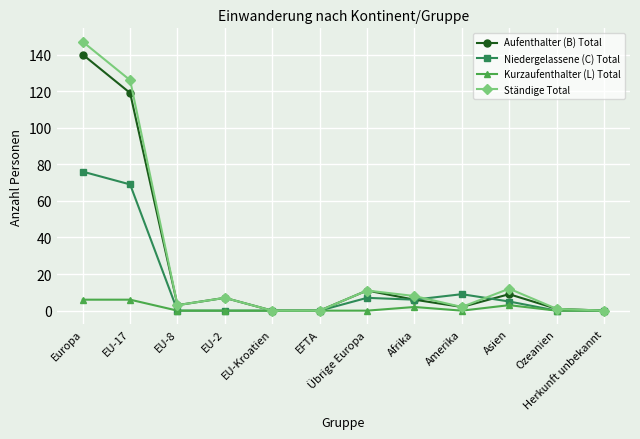

At which category does Aufenthalter (B) Total reach its first local valley?

EU-8